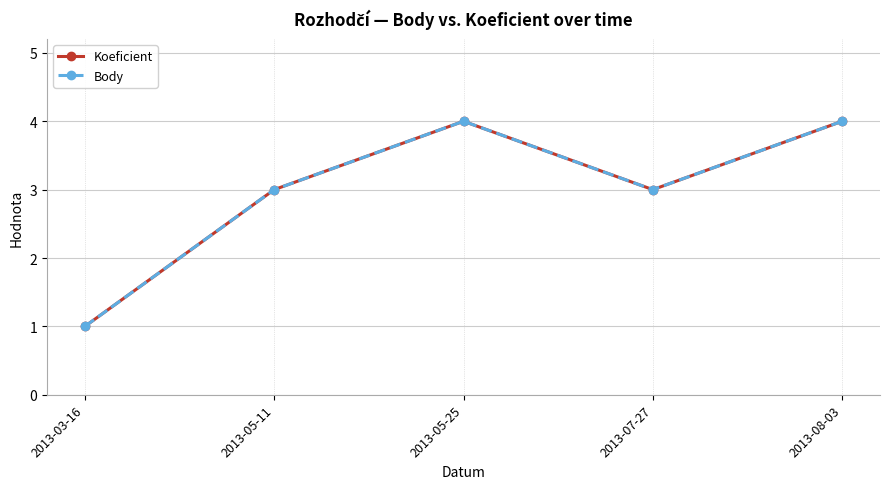

True or false: Koeficient has more than 1 points higher than both neighbors.

False